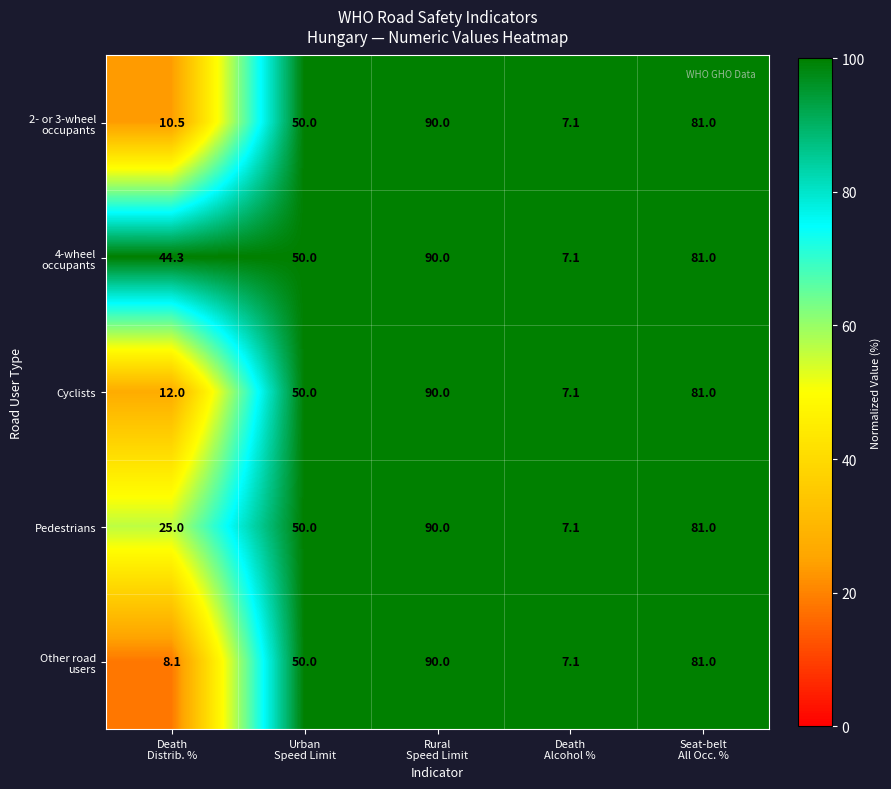

What is the maximum value shown in the chart?

90.0